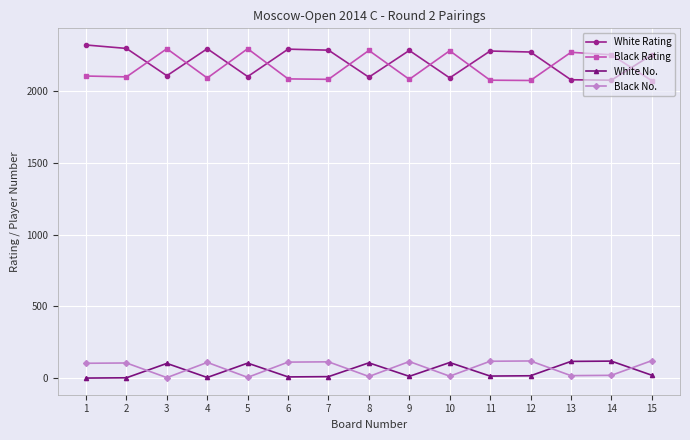

Where is the first local minimum for Black No.?

3